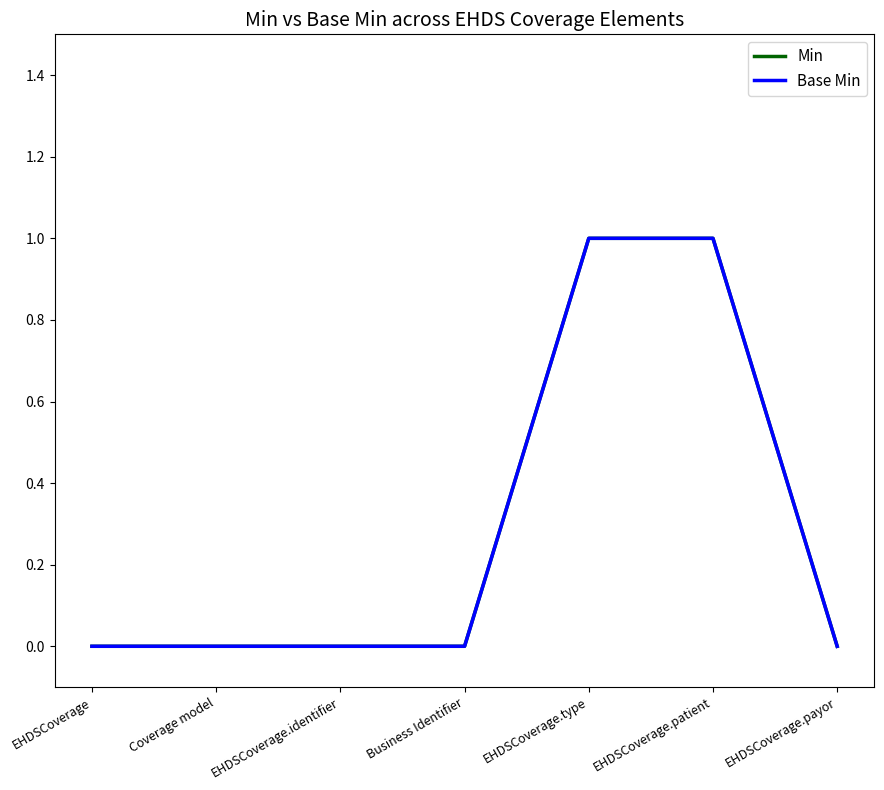

Is this an area chart (filled region under the line)?

No